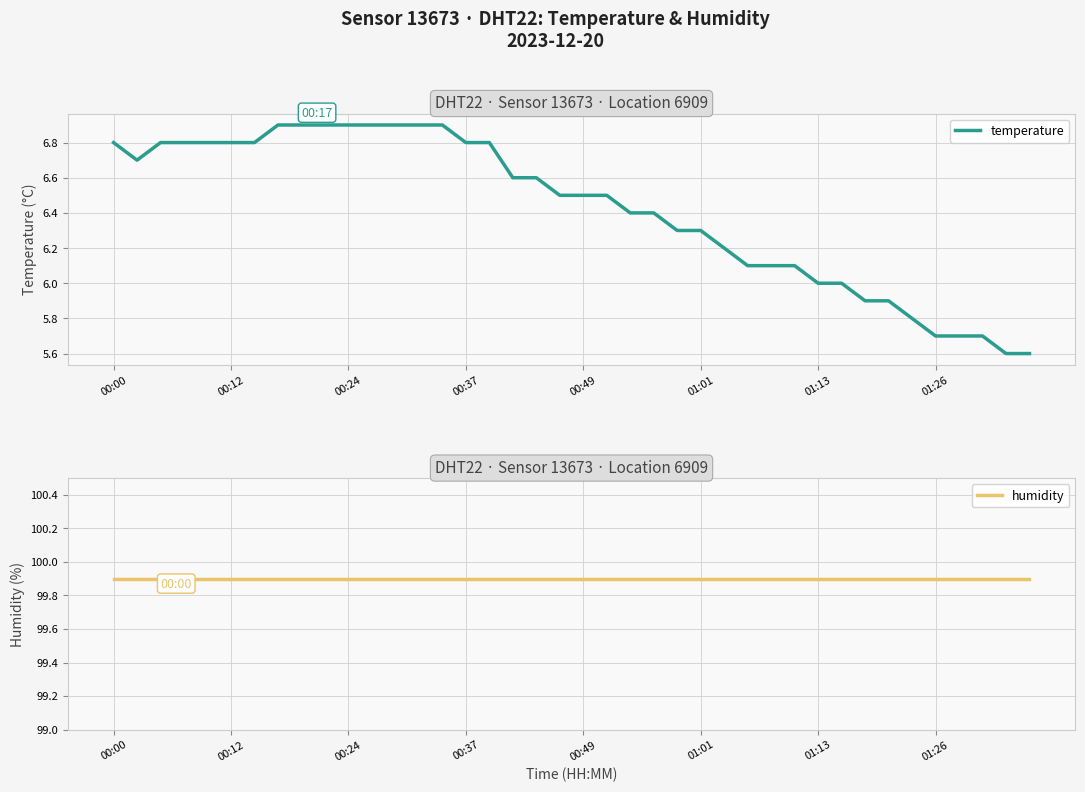

Which category has the lowest value across all series?

38